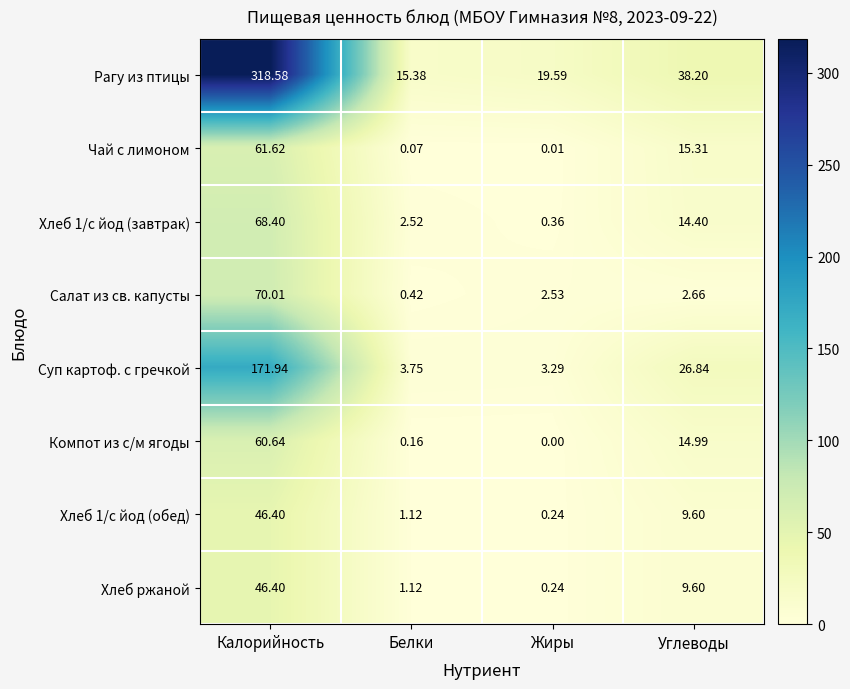

Where does the Хлеб 1/с йод (завтрак) series first go above 14?

Калорийность